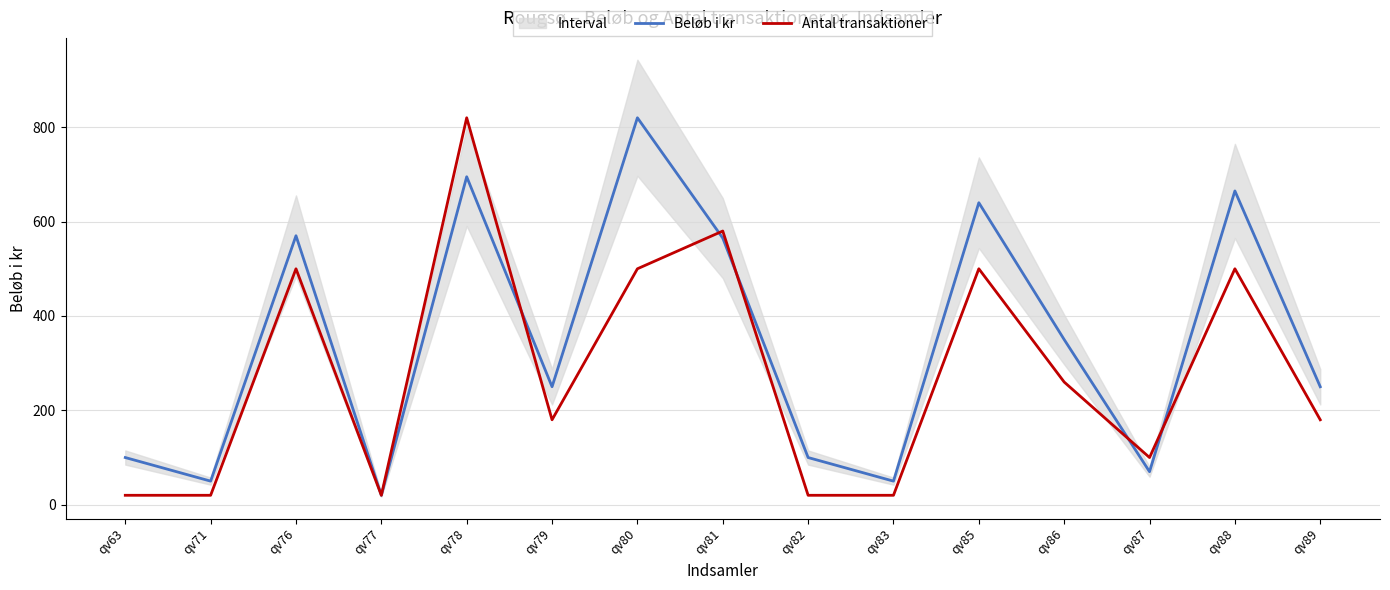

In Antal transaktioner, how many points are lower than both neighbors (excluding endpoints)?

3